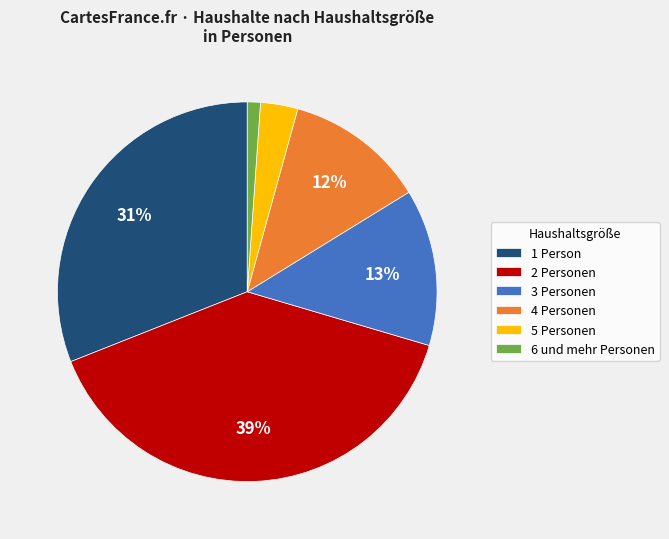

Do 3 Personen and 2 Personen together represent more than half of the pie?

Yes